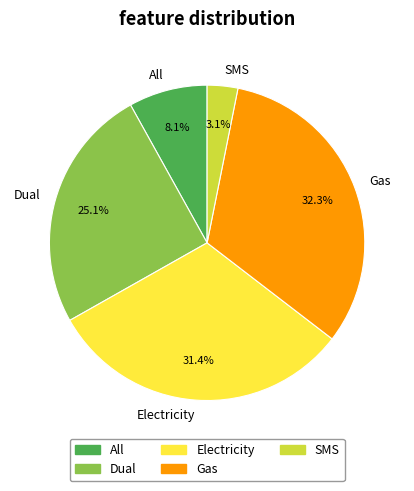

What percentage is the Electricity slice, to the nearest percent?

31%